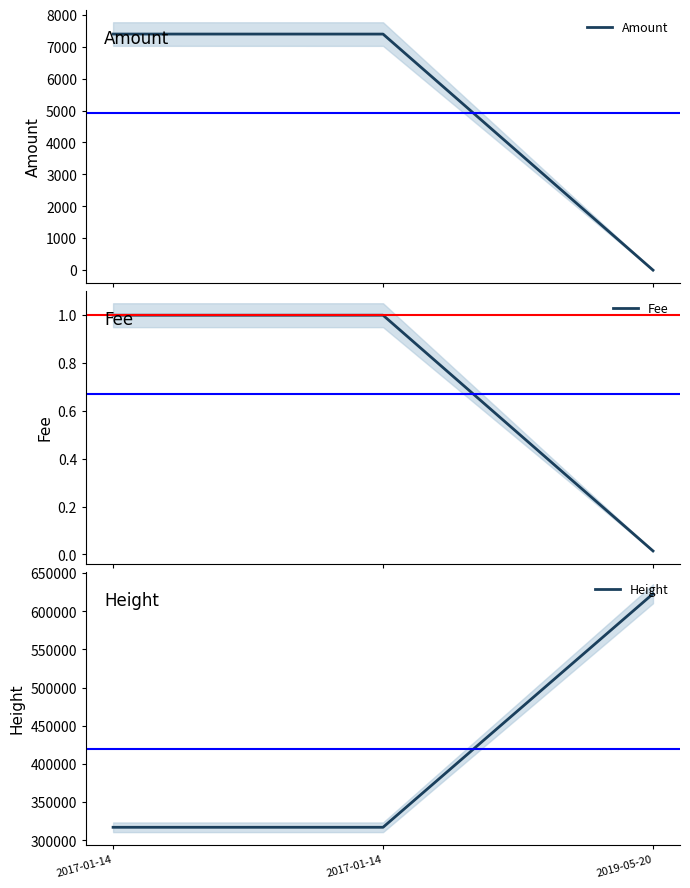

How many lines are shown in the chart?

3